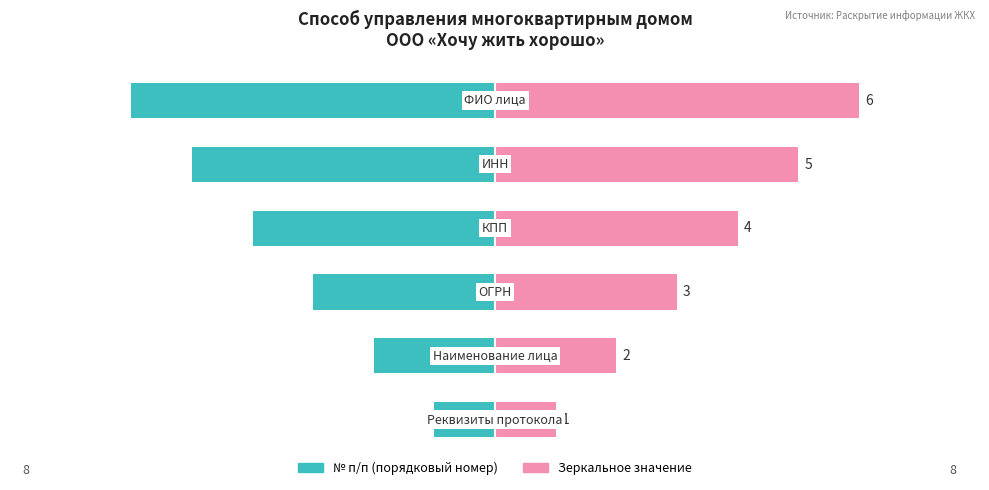

What is the value of the Зеркальное значение bar at the 6th from the left?

6